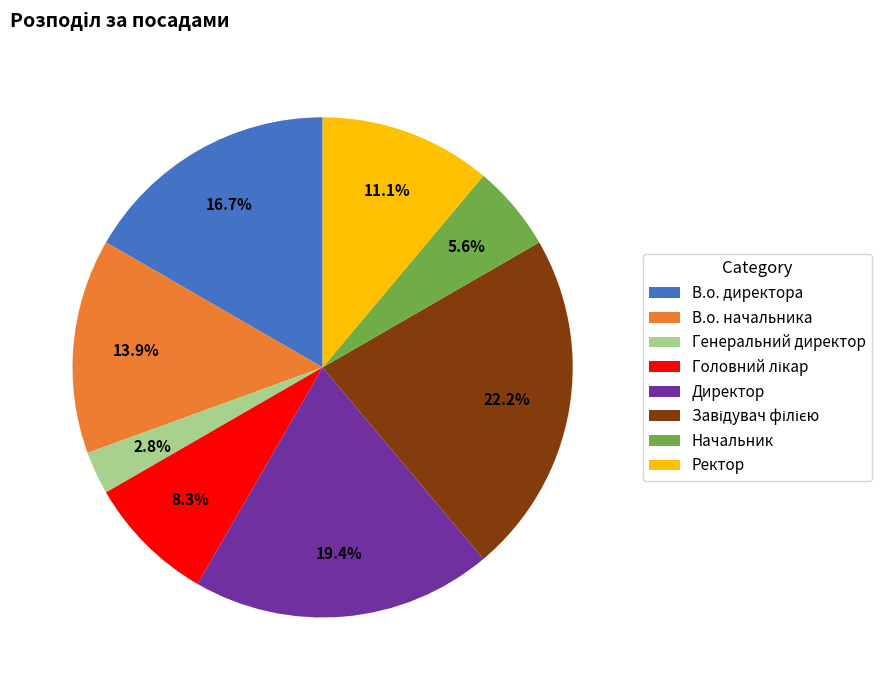

Is В.о. директора the majority of the pie?

No